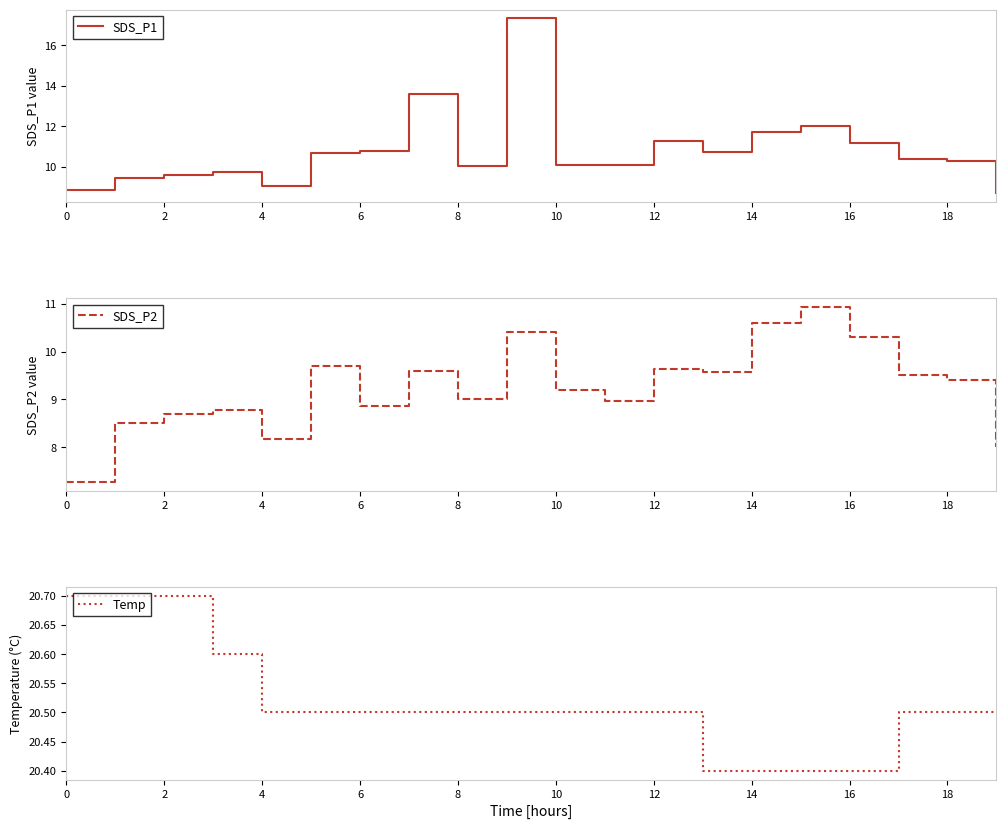

Which series has the largest range (max minus min)?

SDS_P1